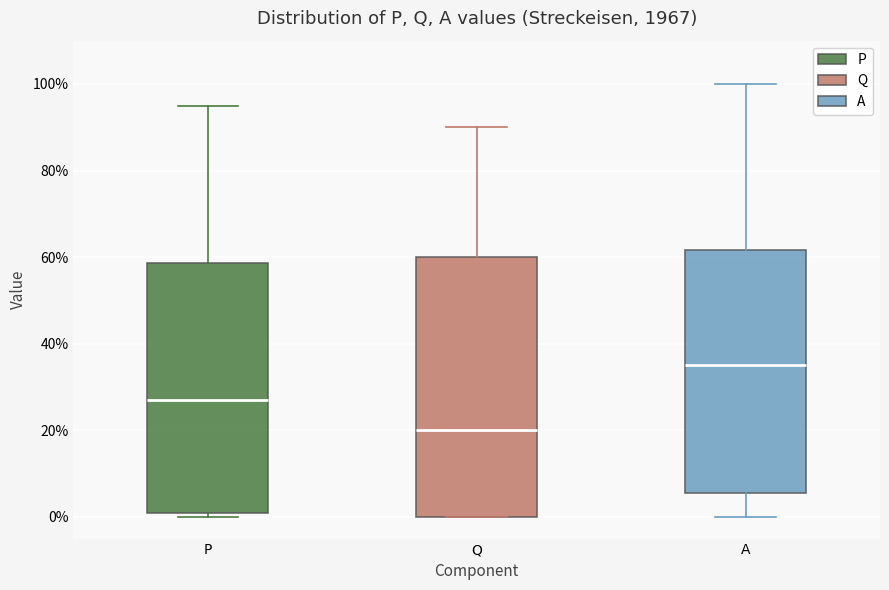

Where does the lower whisker of the box for A end on the y-axis? The values are not printed on the chart, so give them approximately, as read against the axis.

0